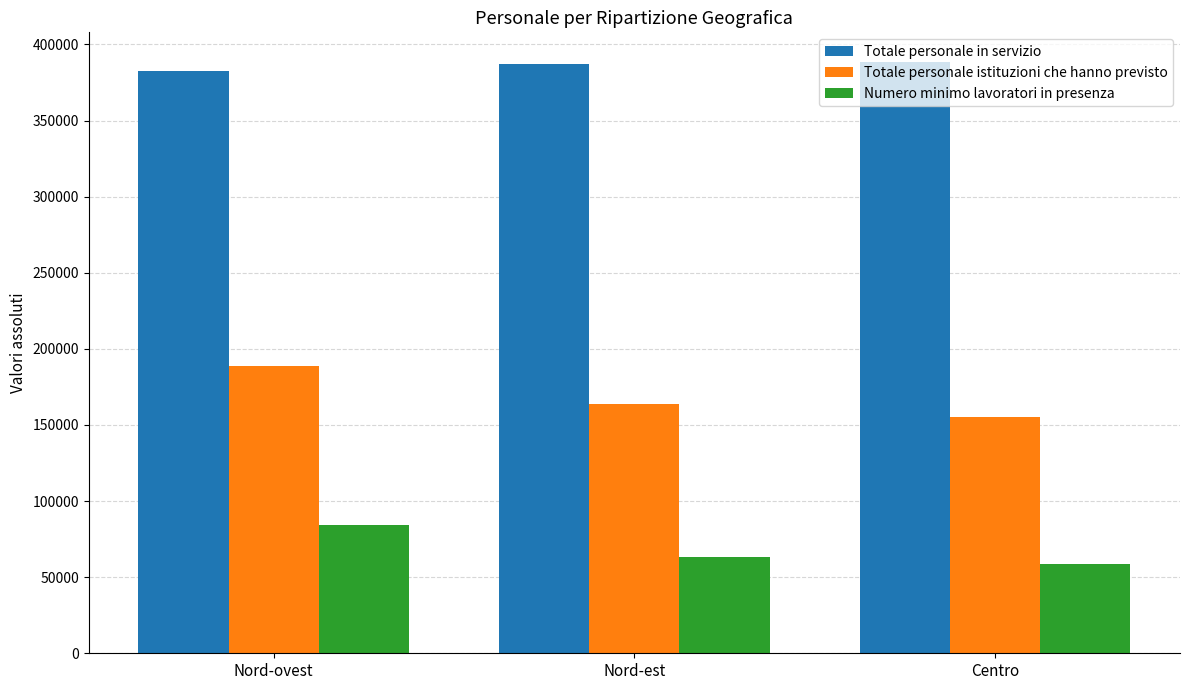

The Totale personale istituzioni che hanno previsto series shows 42292 at Nord-ovest. True or false?

False